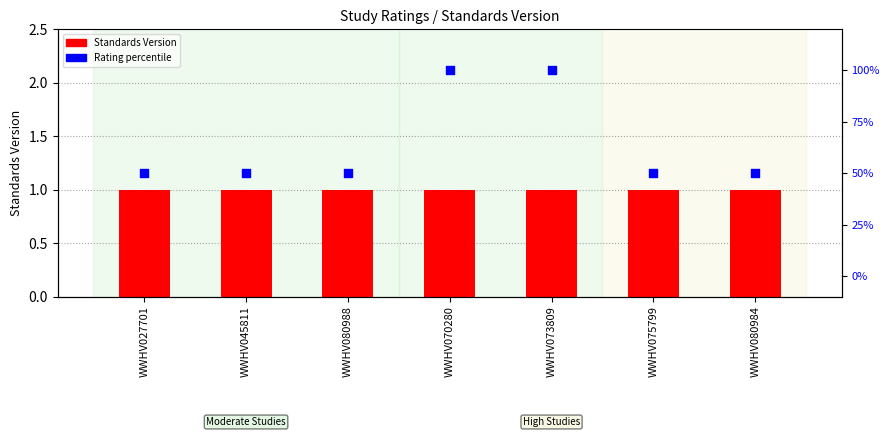

Which series has the largest Y range (max minus min)?

Rating (percentile)